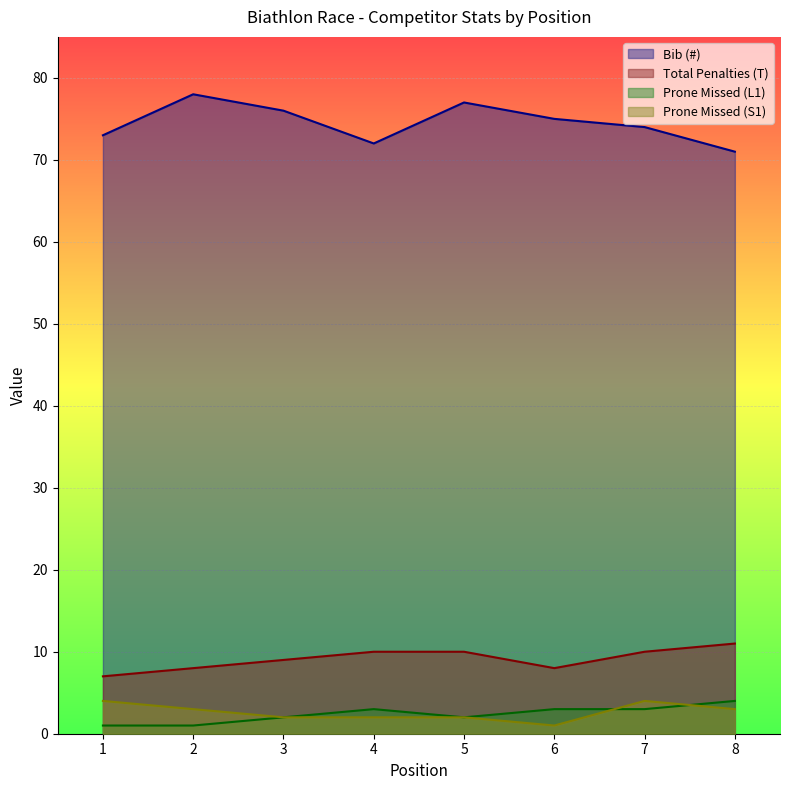

Which has a higher value, 7 or 1?

7